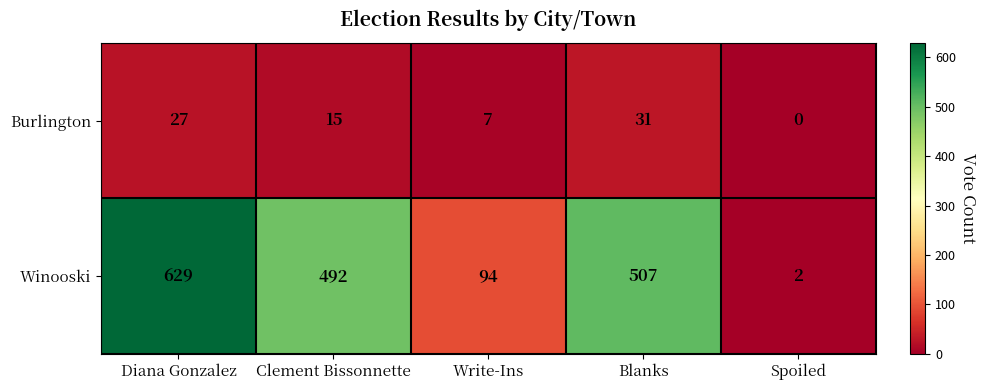

What value does the Winooski series have at Blanks, to the nearest 10?

510